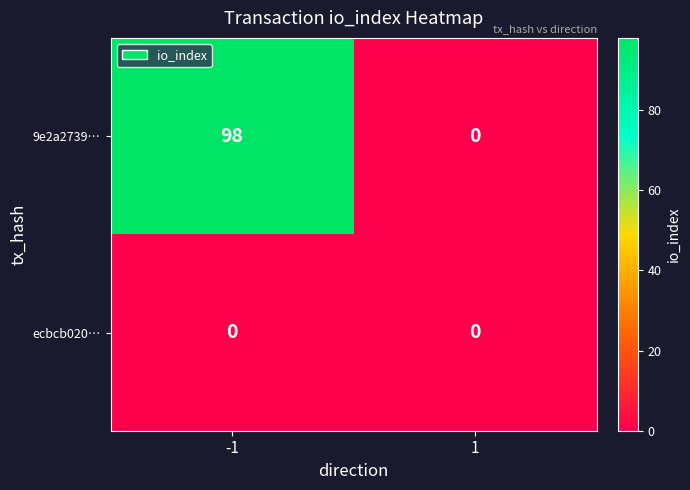

True or false: 9e2a2739… has a value of 141 at -1.

False